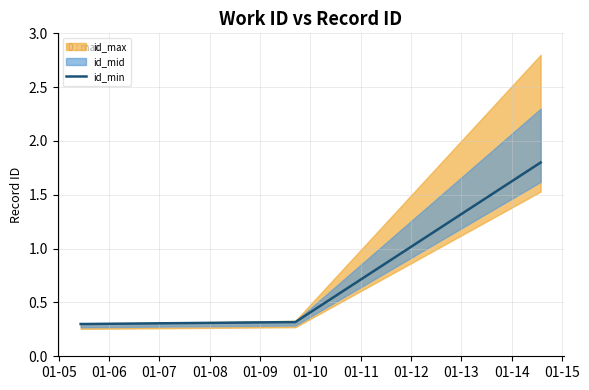

Count the values in the range 0 to 1.

4